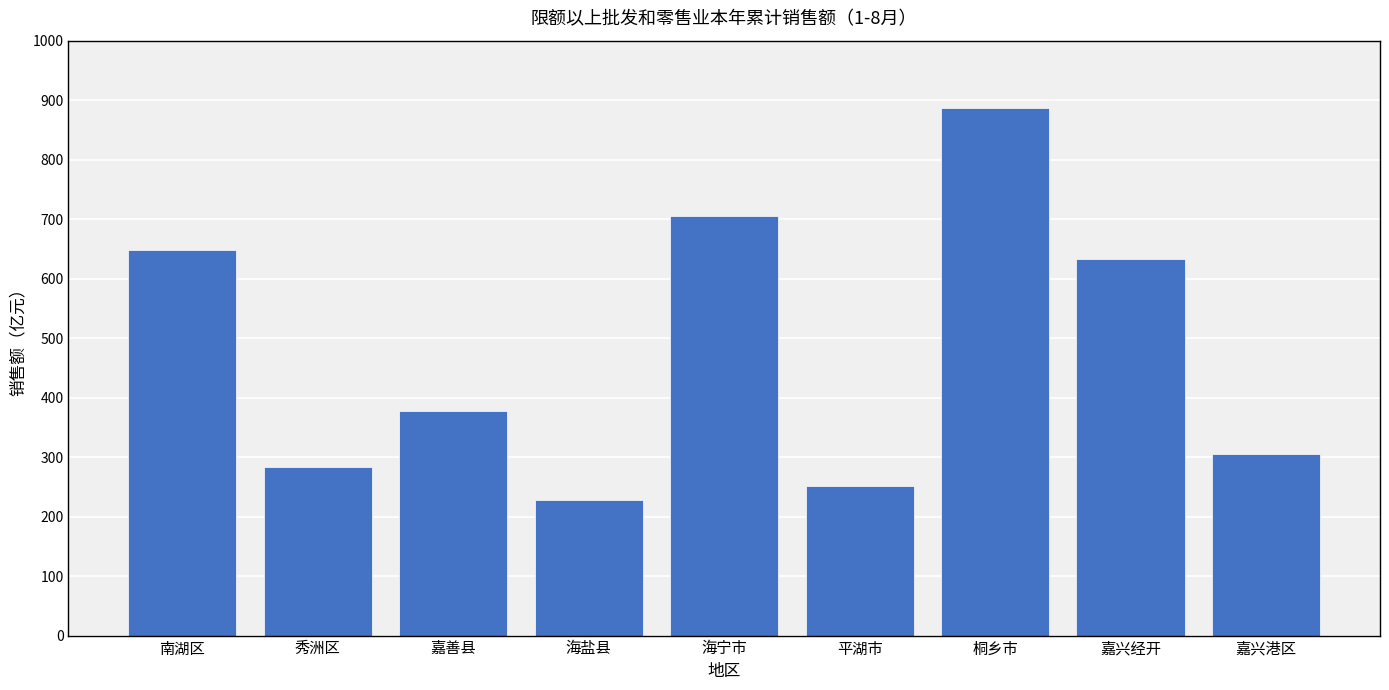

What is the ratio of the value at 嘉兴经开 to the value at 嘉善县?

1.7